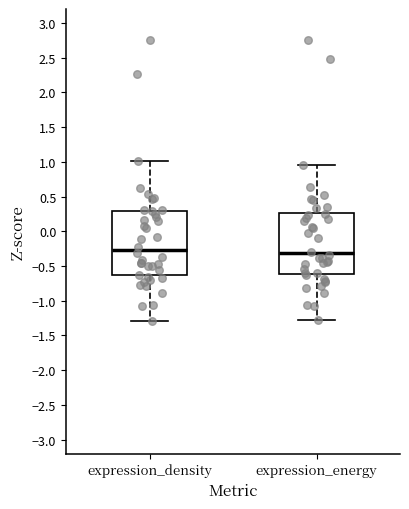

Where does the lower whisker of the box for expression_energy end on the y-axis? The values are not printed on the chart, so give them approximately, as read against the axis.

-1.30